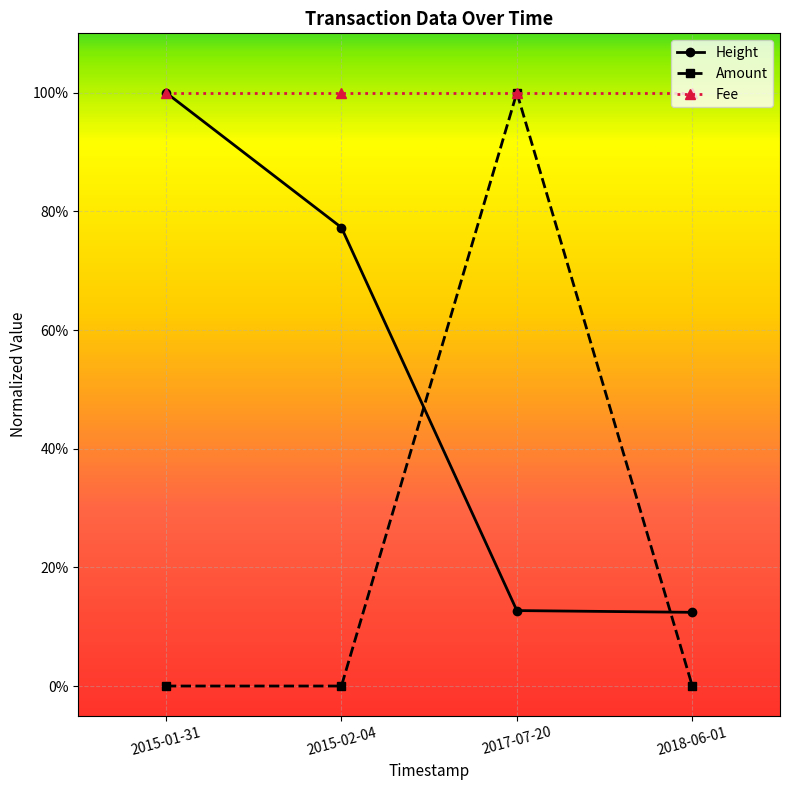

Does the chart have visible grid lines?

Yes